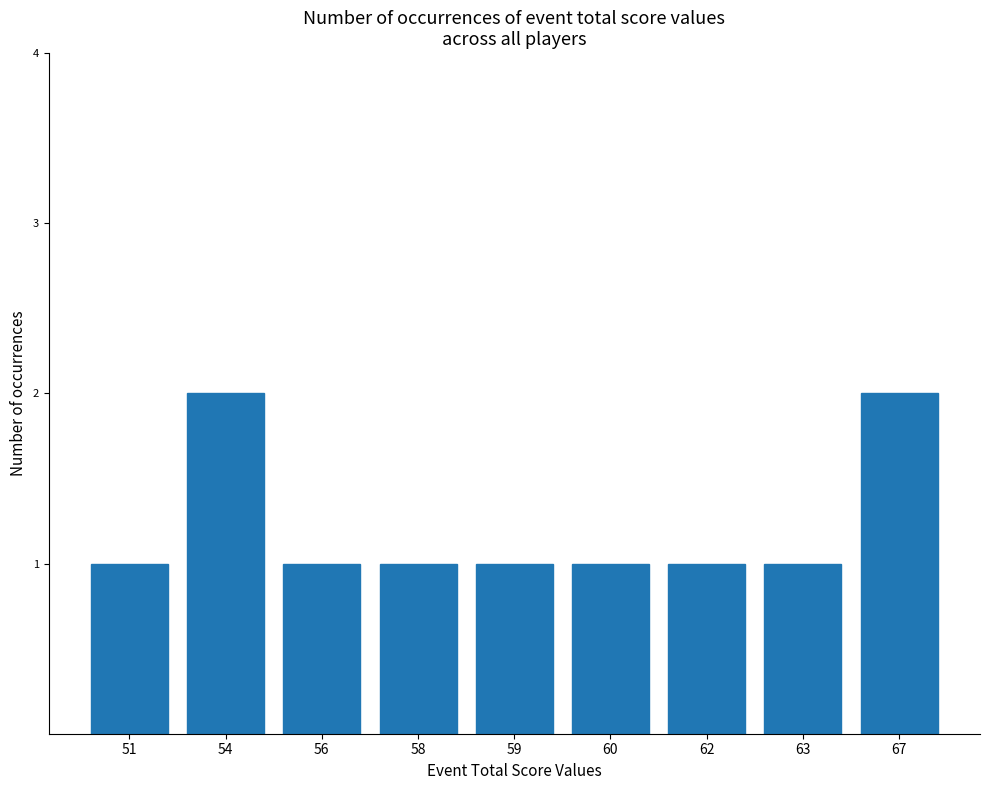

Count the values in the range 1 to 2.

9